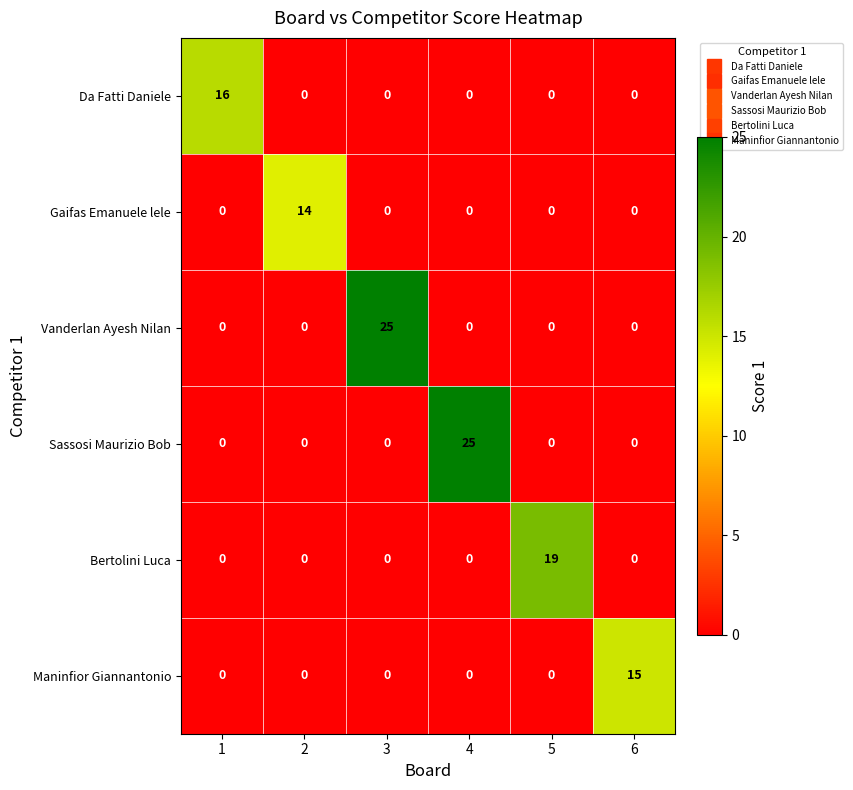

What is the spread (max minus min) of values at 6?

15